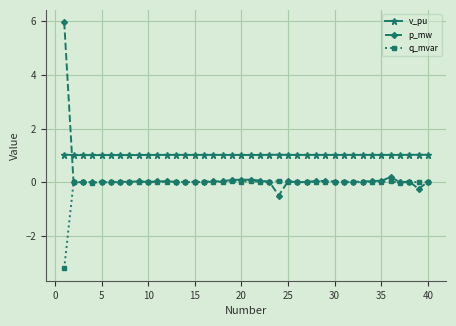

True or false: v_pu and q_mvar cross at least once.

False